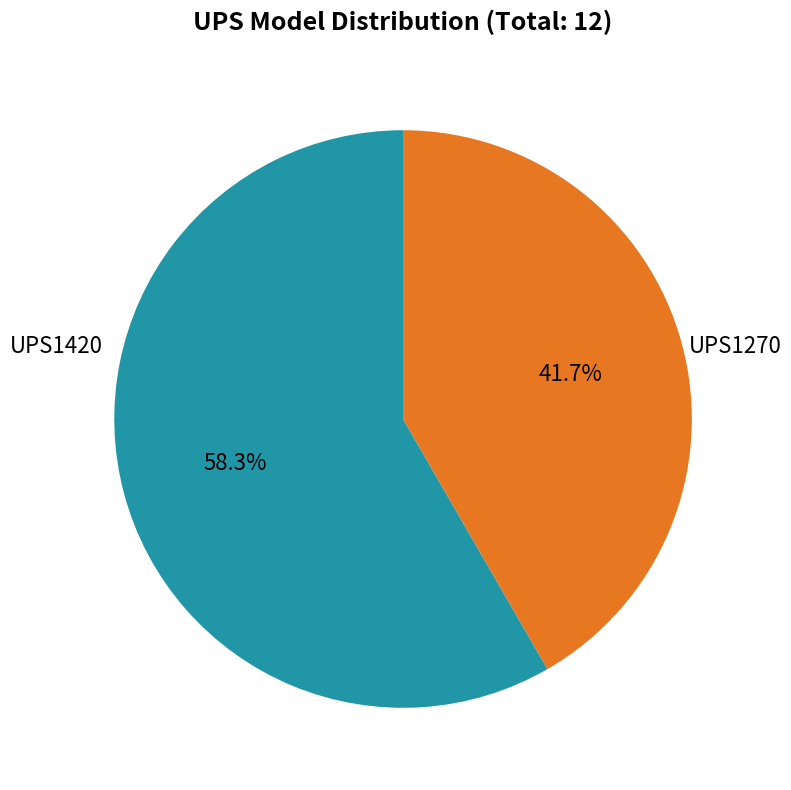

Does any single category account for the majority?

Yes